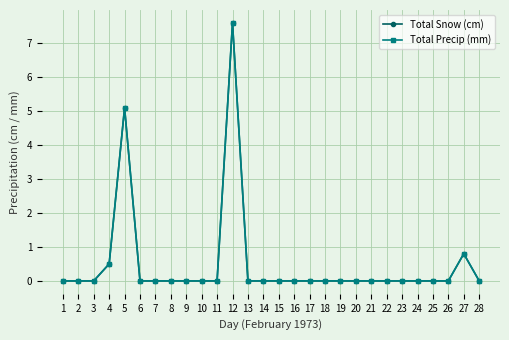

What is the greatest value displayed?

7.6